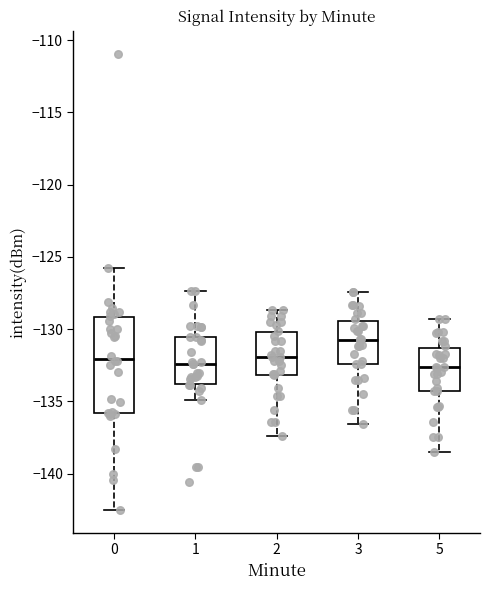

Which box is the tallest, from its lower edge to its upper edge?

0